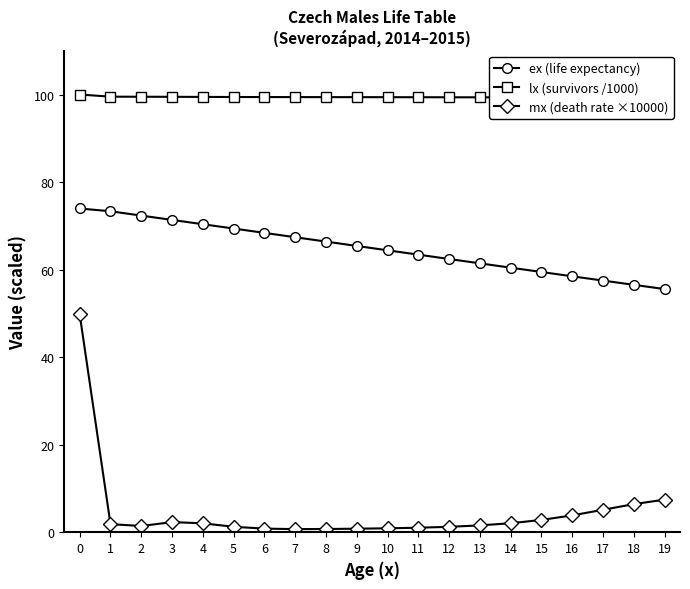

Reading right to left, transcribe all the data shown in this chart.

ex (life expectancy): 55.6	56.5	57.5	58.5	59.4	60.4	61.4	62.4	63.4	64.4	65.4	66.4	67.4	68.4	69.4	70.4	71.3	72.3	73.3	74.0
lx (survivors /1000): 99.1	99.2	99.3	99.3	99.3	99.3	99.4	99.4	99.4	99.4	99.4	99.4	99.4	99.4	99.4	99.4	99.5	99.5	99.5	100.0
mx (death rate ×10000): 7.4	6.4	5.1	3.8	2.8	2.1	1.6	1.2	1.0	0.9	0.8	0.7	0.7	0.8	1.2	2.0	2.3	1.4	1.8	49.8